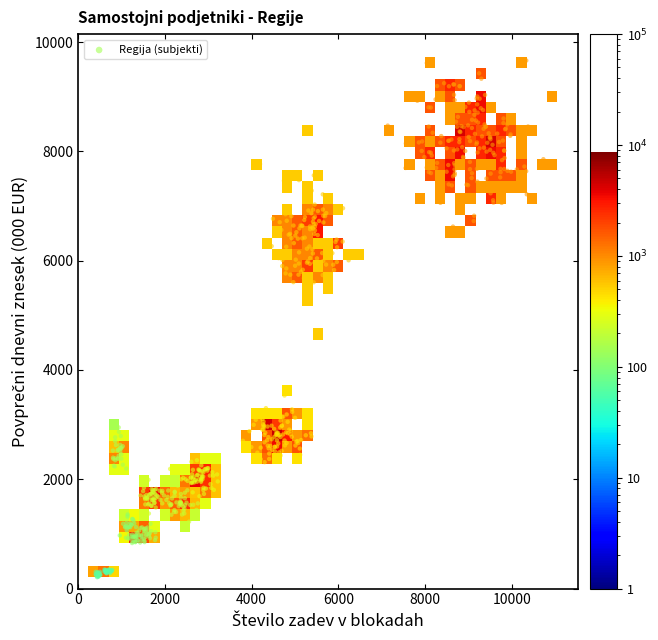

What is the range of Y values (max minus min)?

9454.0